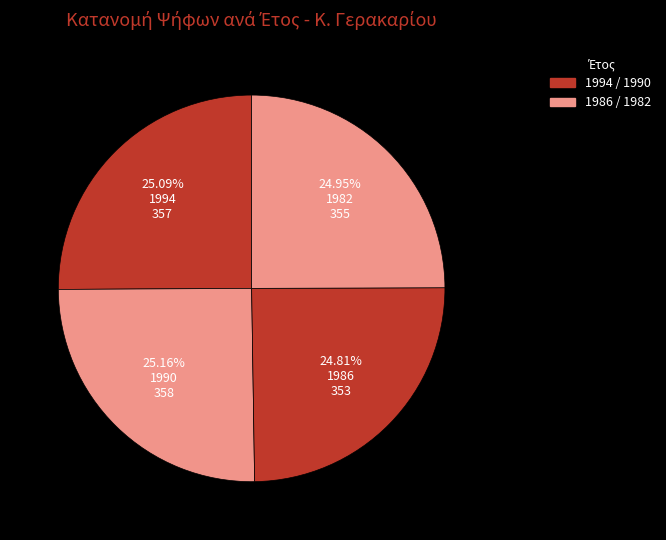

How many segments does this pie chart have?

4